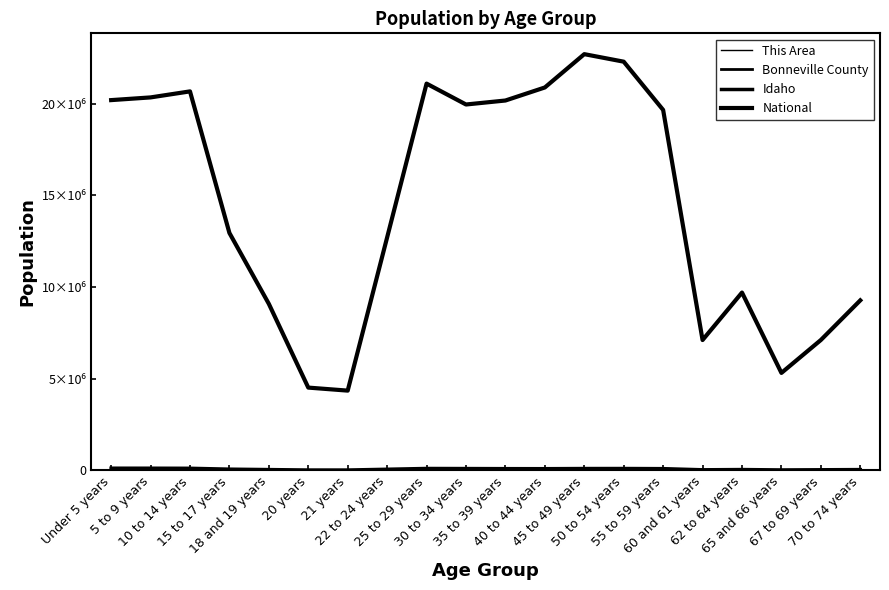

Does the chart display data point markers on the line(s)?

No